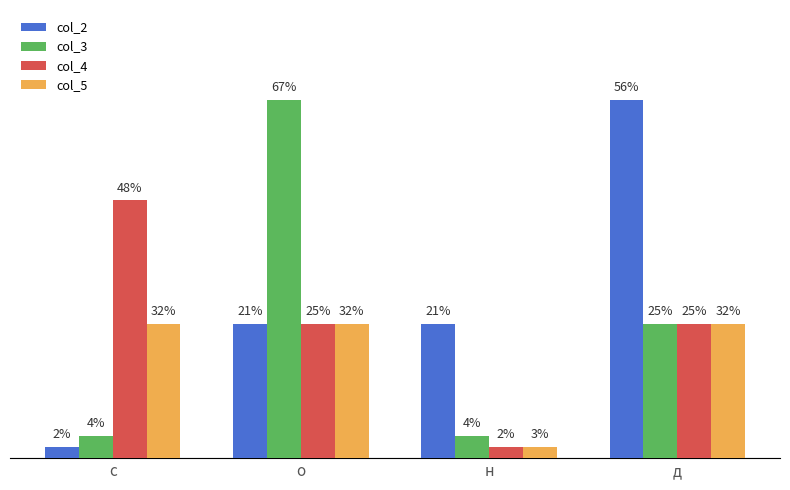

At which label does col_3 reach its peak?

о